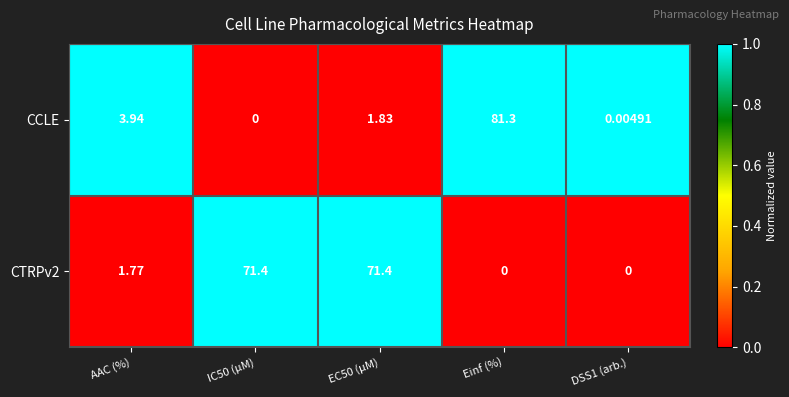

Is the value of CCLE at EC50 (µM) greater than the value of CTRPv2 at DSS1 (arb.)?

Yes